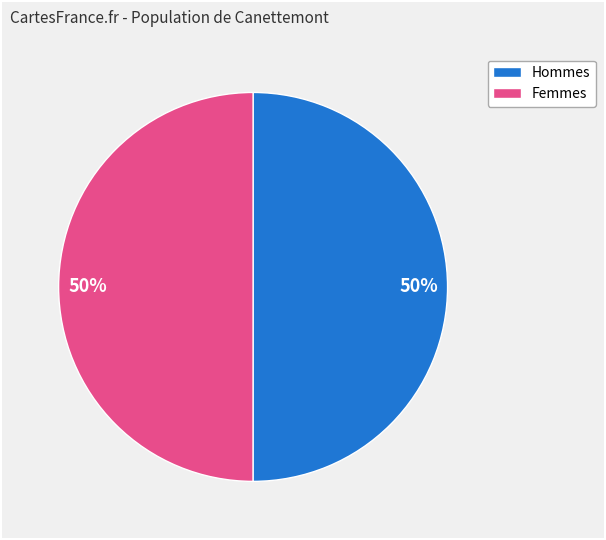

To the nearest percent, what is the combined percentage of Femmes and Hommes?

100%